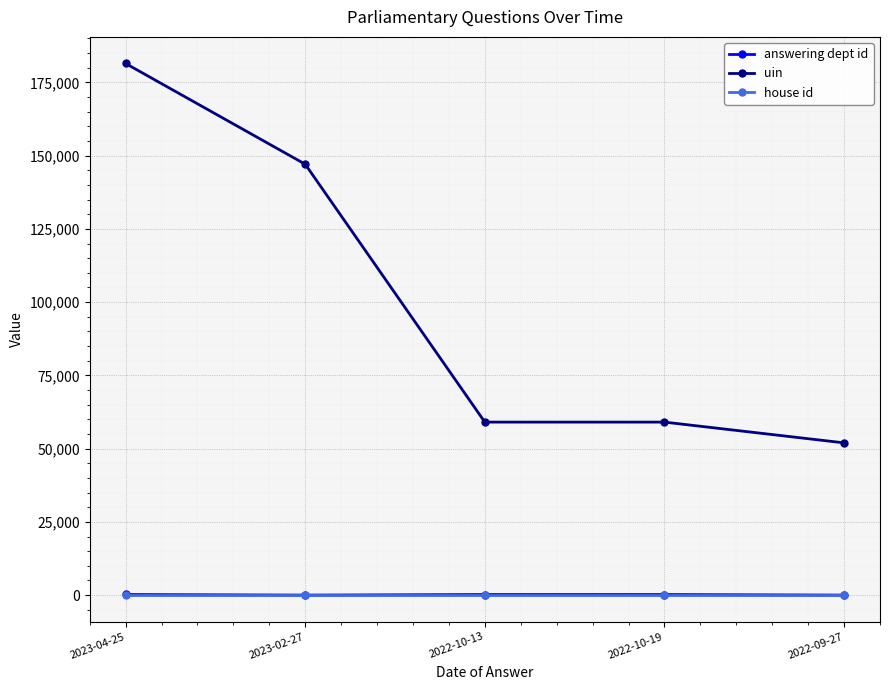

Between 2022-10-19 and 2022-09-27, which series saw the biggest shift?

uin